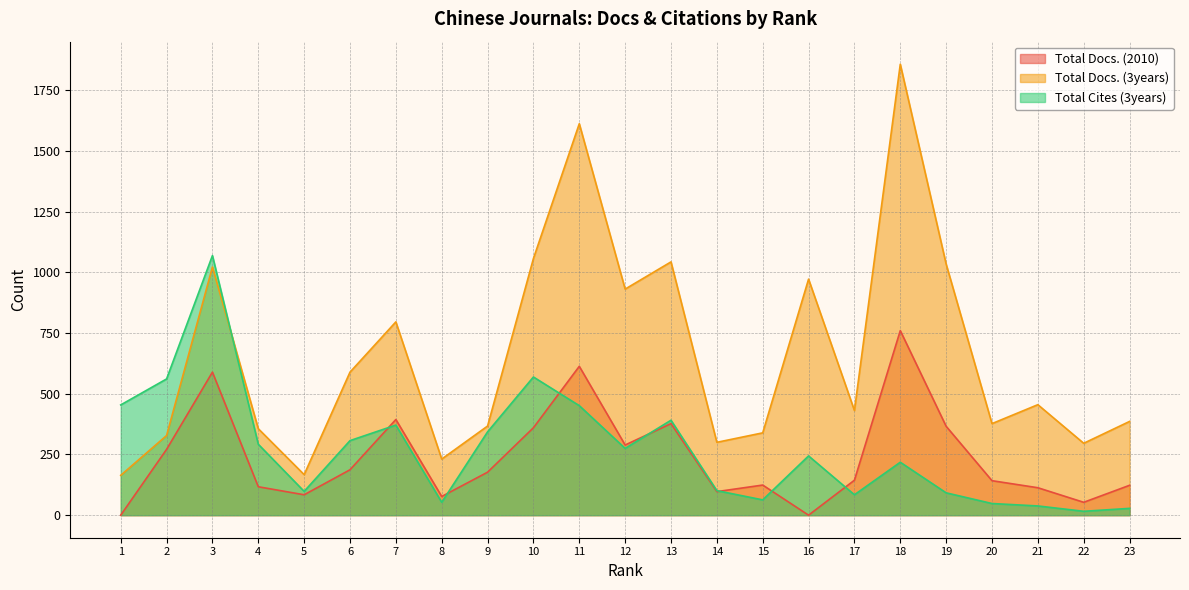

List the series in order of their peak value, lowest first.

Total Docs. (2010), Total Cites (3years), Total Docs. (3years)